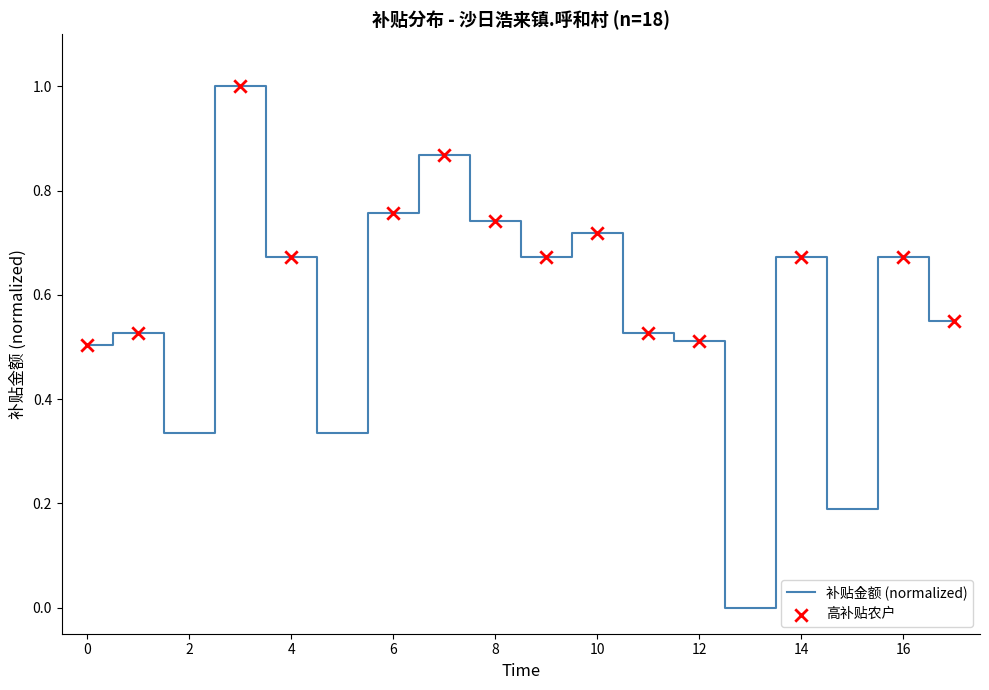

What is the difference between the maximum and minimum values?

1.0